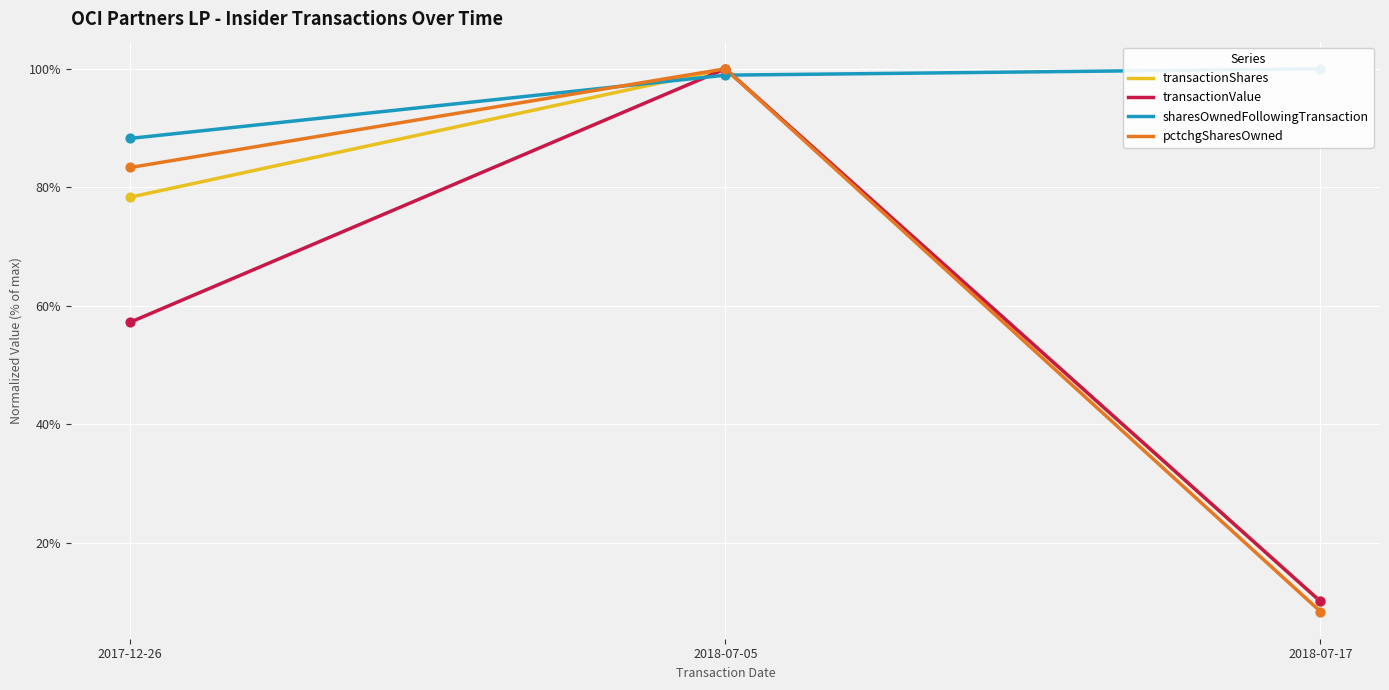

Which series reaches the maximum Y coordinate?

transactionShares